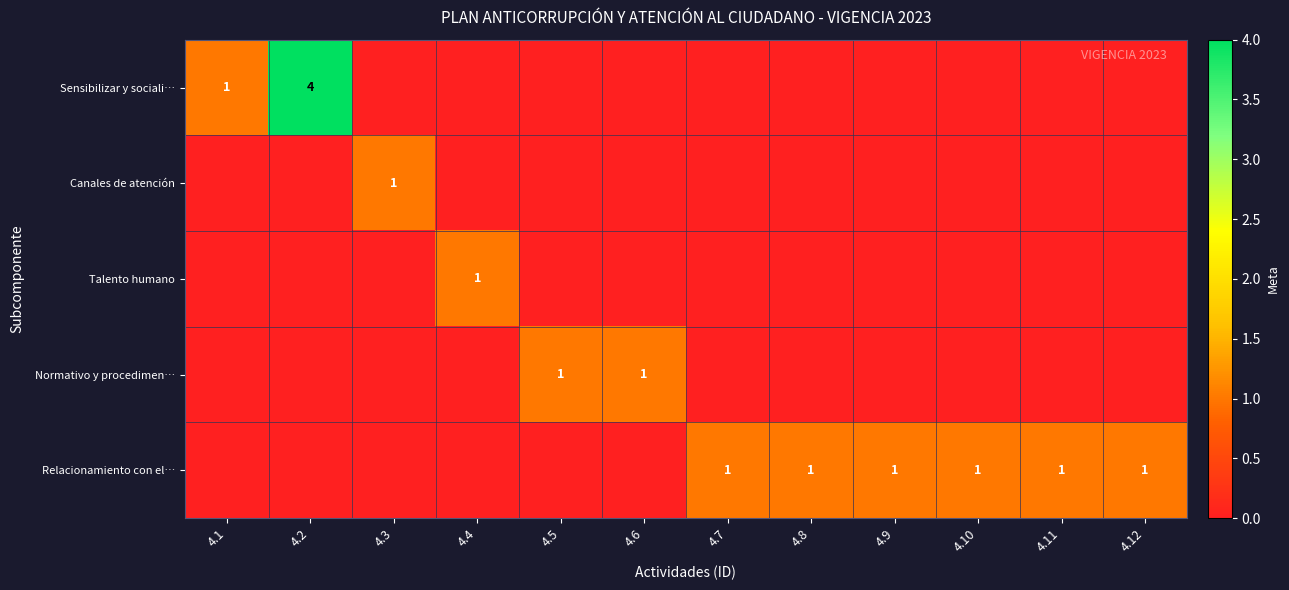

What is the total value across all series at 4.2?

4